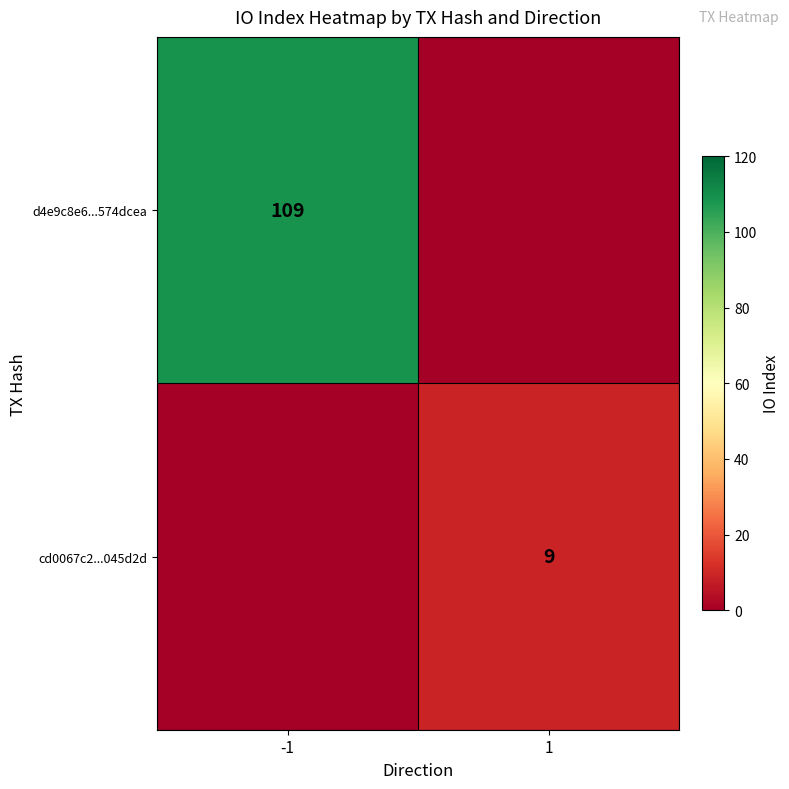

The cd0067c2...045d2d series shows 9 at 1. True or false?

True